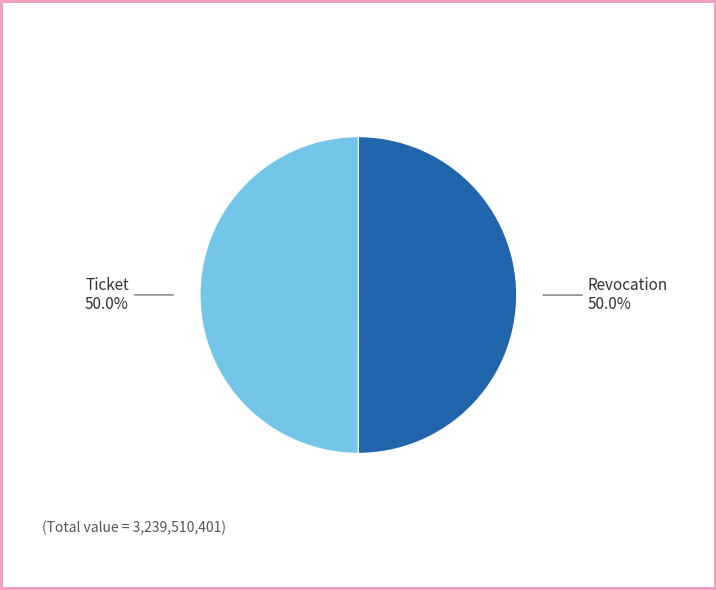

What is the total percentage of Revocation and Ticket?

100.0%